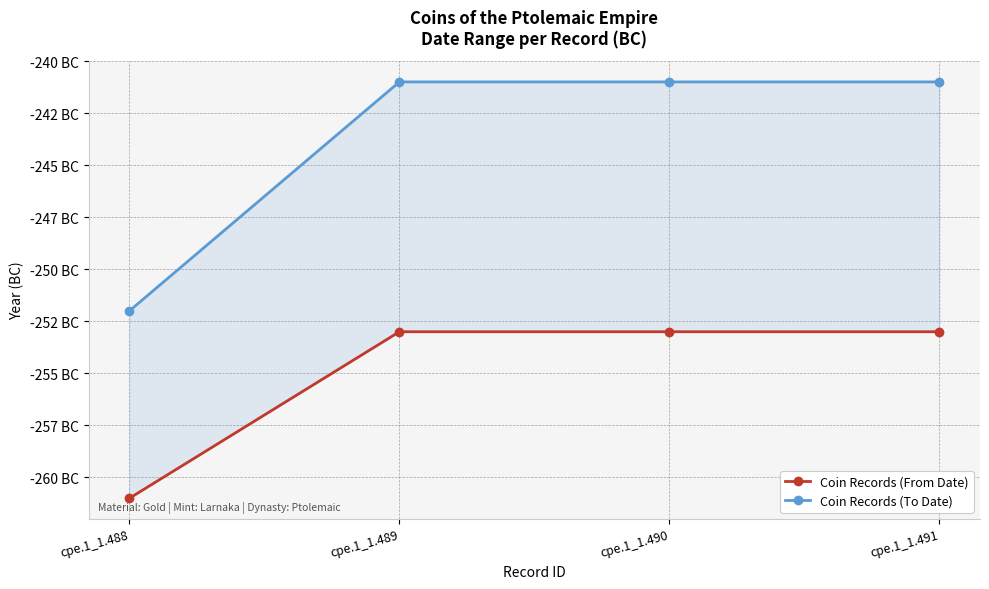

The value of Coin Records (To Date) at cpe.1_1.489 is -241. True or false?

True